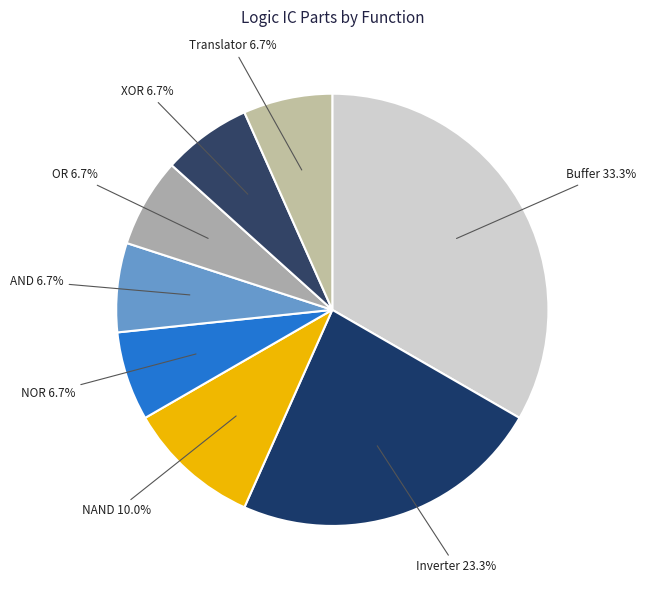

Does any single category account for the majority?

No